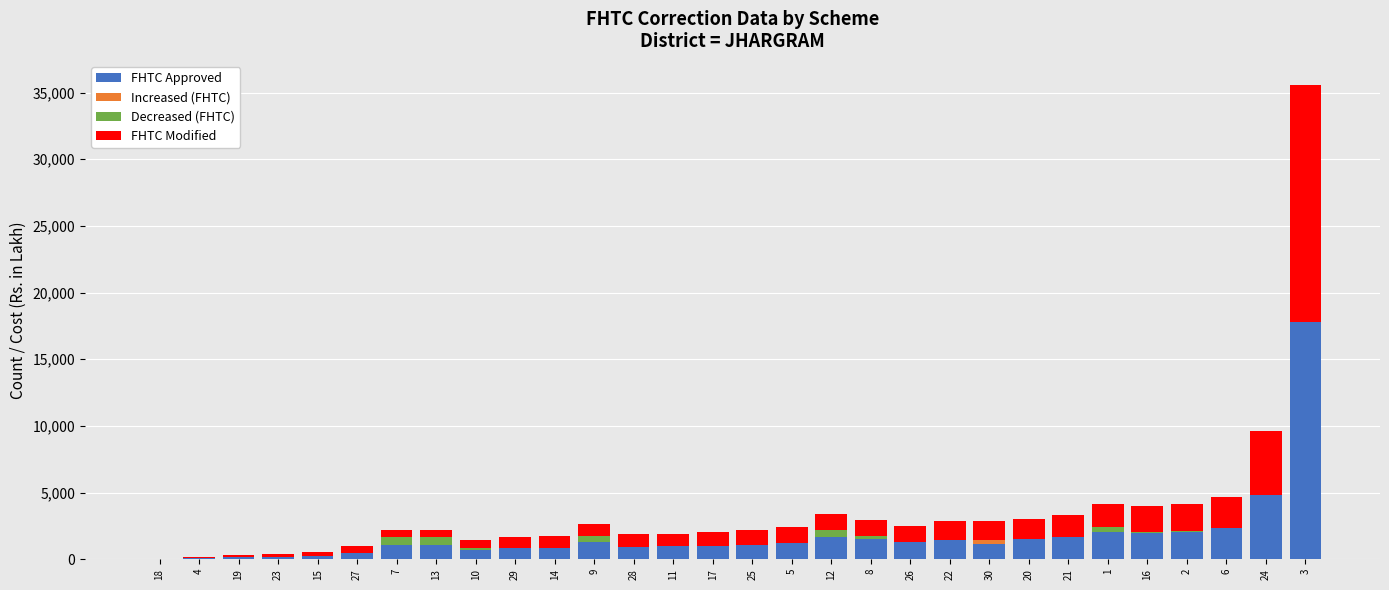

The value of FHTC Approved at 18 is -10653. True or false?

False